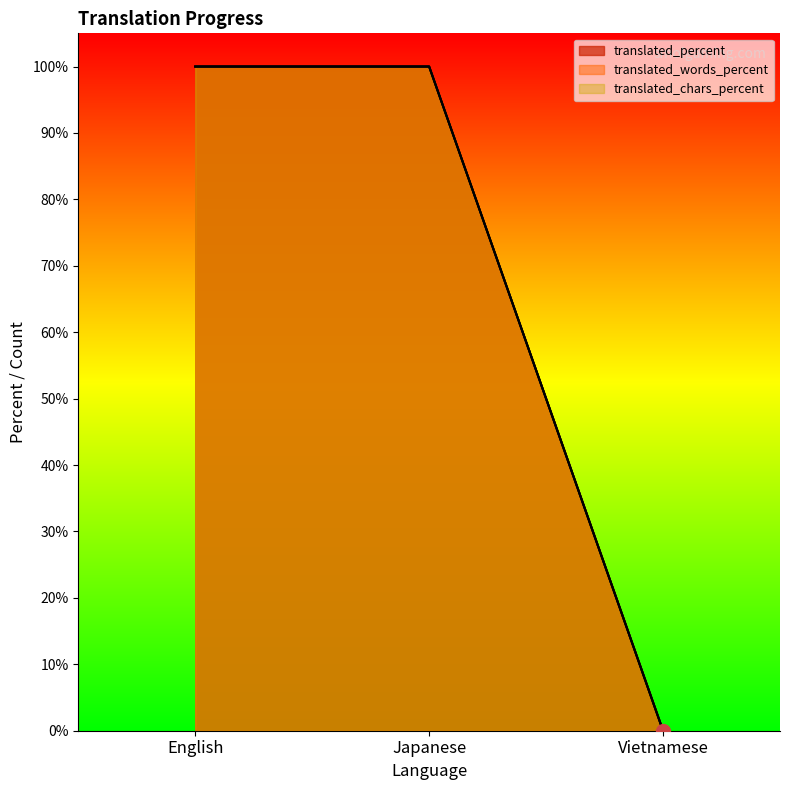

What is the total value across all series at Japanese?

300